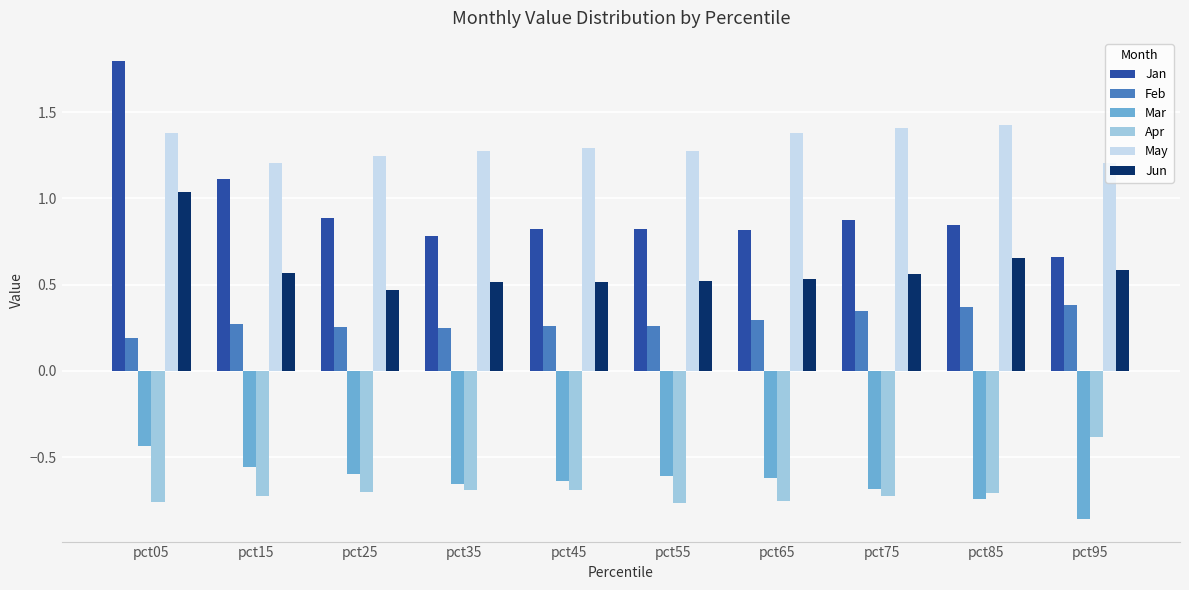

Which series has the largest total across all categories?

May